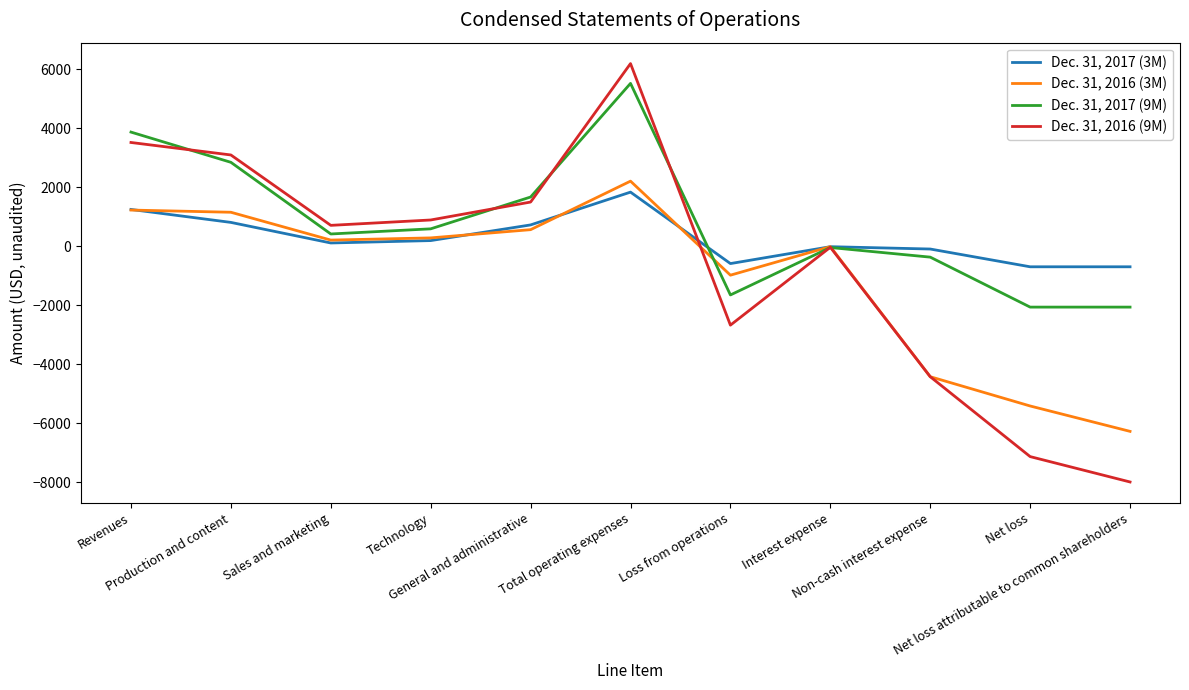

The value of Dec. 31, 2016 (3M) at Net loss attributable to common shareholders is -6272. True or false?

True